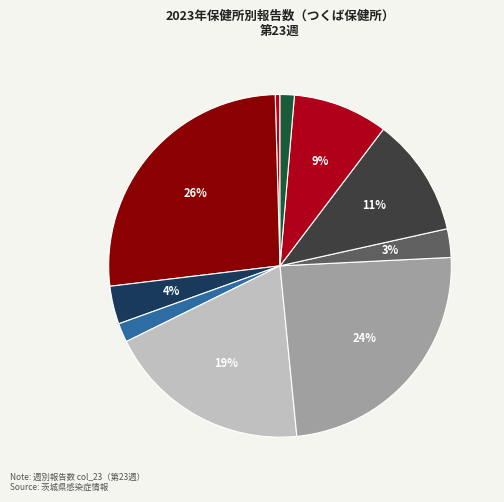

Count the number of slices in the pie.

10